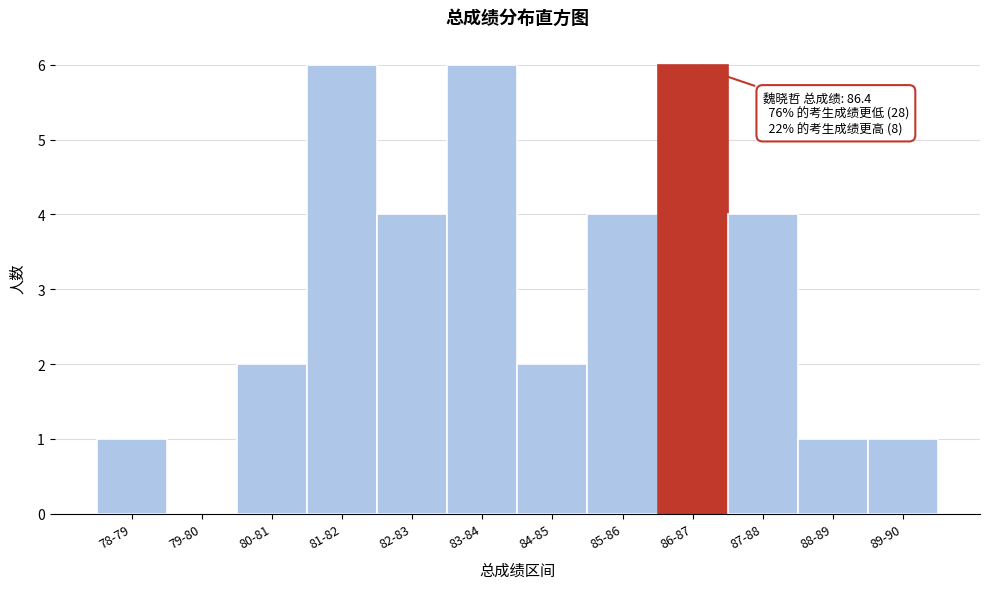

Reading left to right, transcribe all the data shown in this chart.

78-79=1	79-80=0	80-81=2	81-82=6	82-83=4	83-84=6	84-85=2	85-86=4	86-87=6	87-88=4	88-89=1	89-90=1